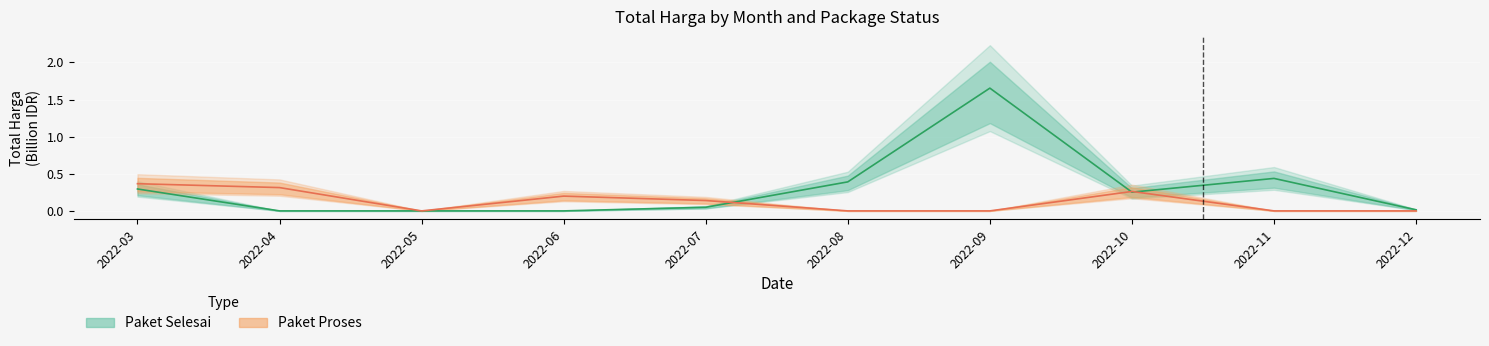

Rank the series by their maximum value, from highest to lowest.

Paket Selesai, Paket Proses